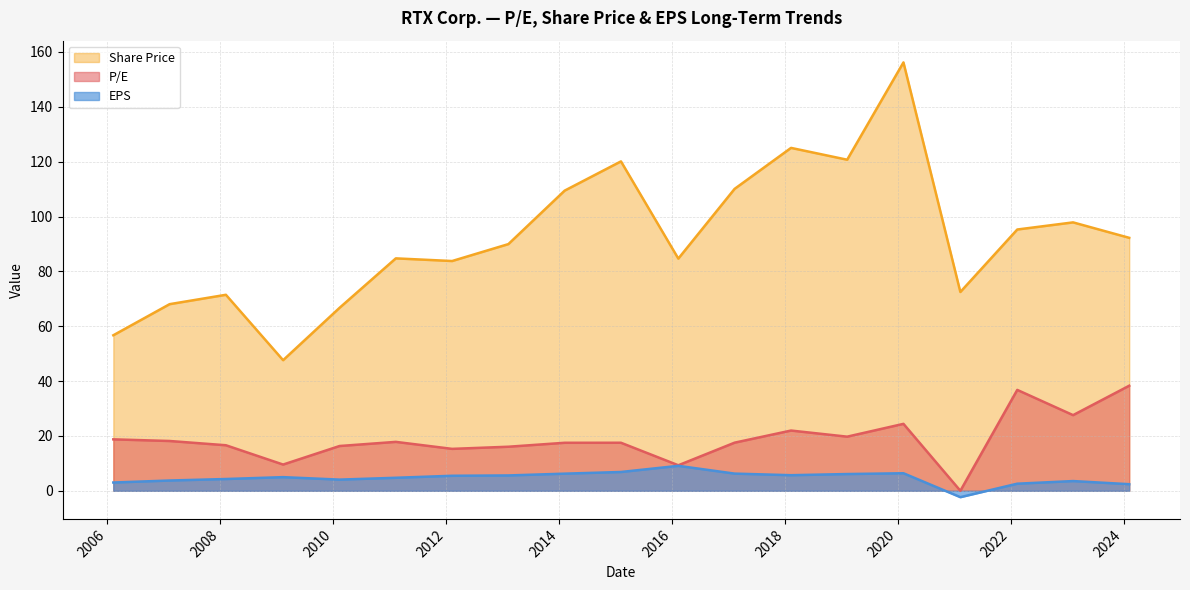

True or false: Share Price and EPS cross at least once.

False